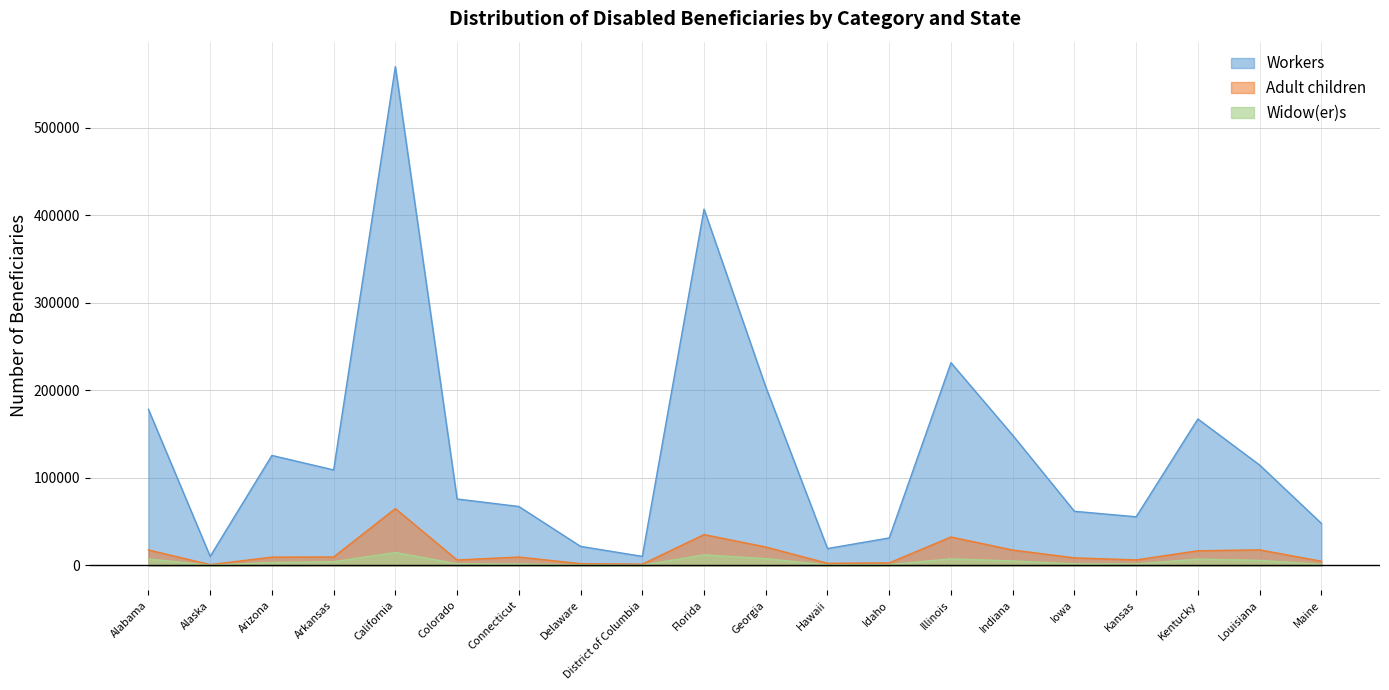

What is the difference between the maximum and minimum values in the Workers series?

559924